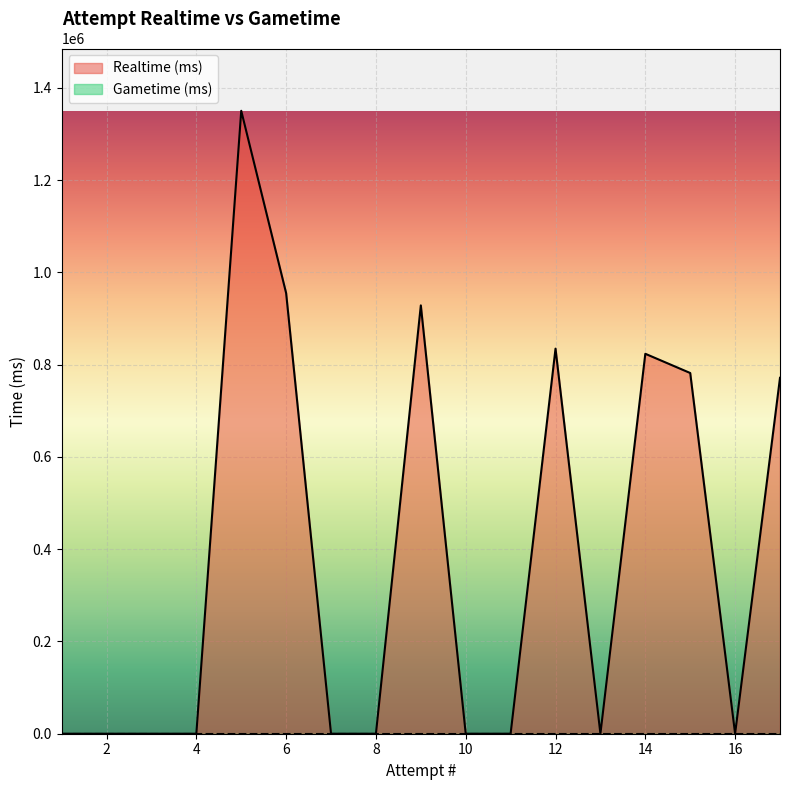

What is the difference between the maximum and minimum values in the Realtime (ms) series?

1350576